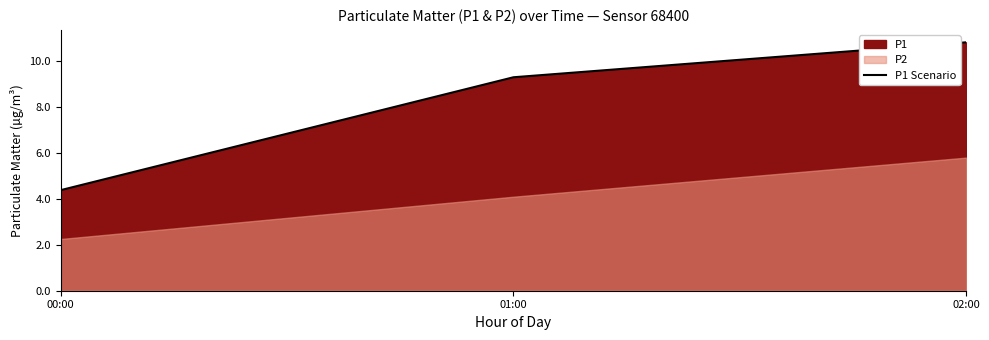

The value at 00:00 is 2.4. True or false?

False